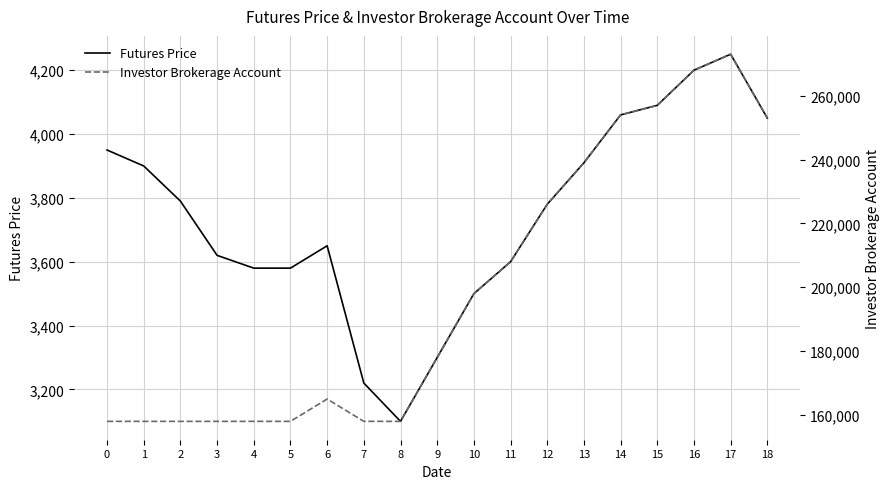

At how many categories does at least one series exceed 173784?

10